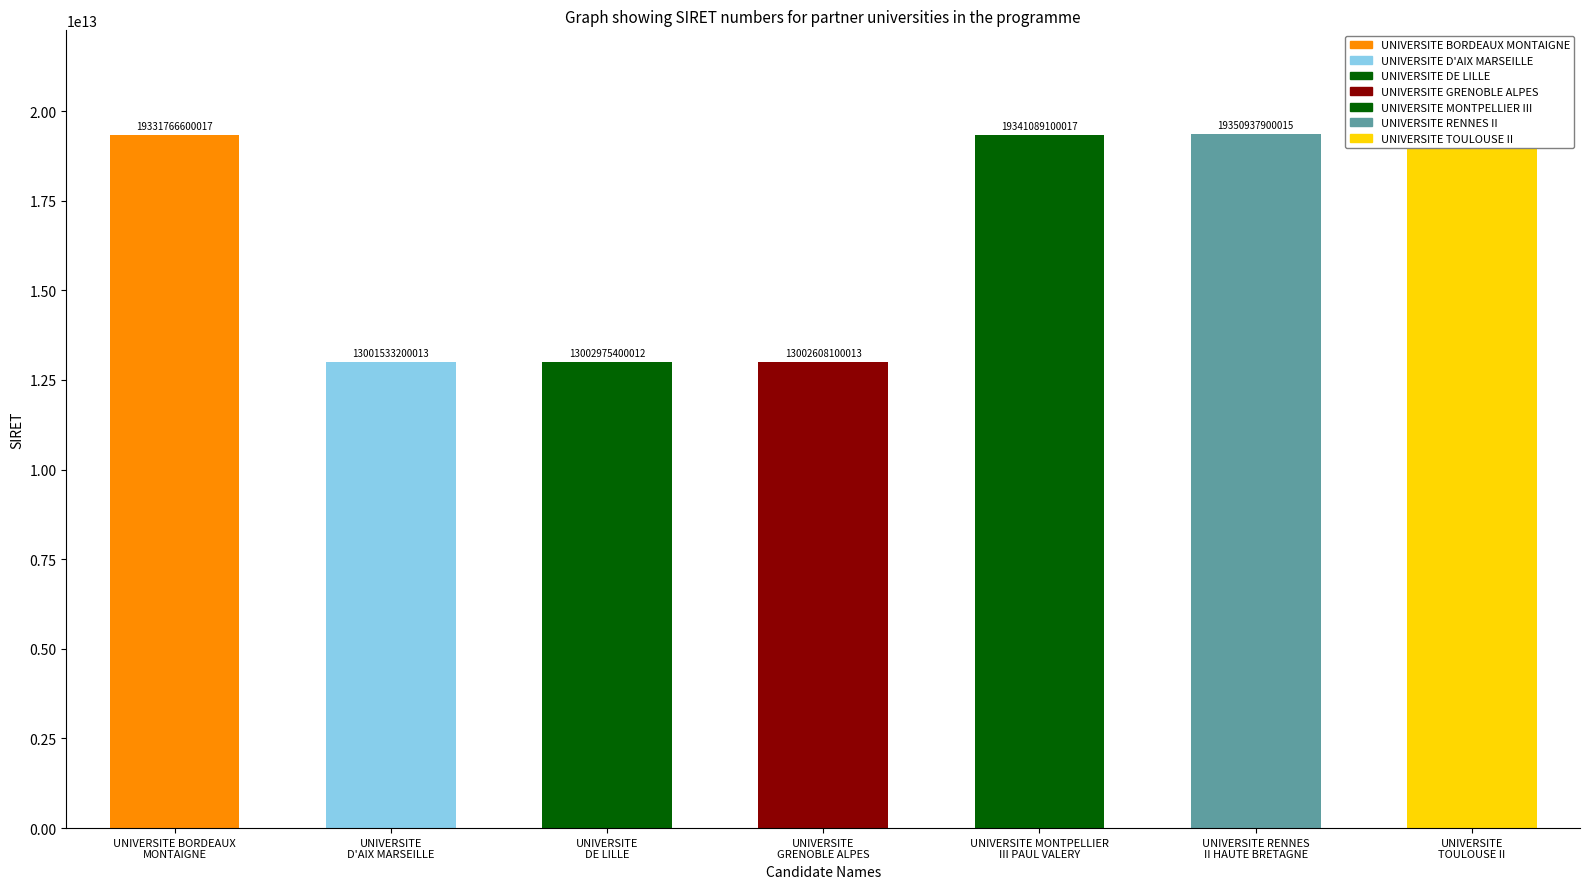

The value at UNIVERSITE
D'AIX MARSEILLE is 17310052501767. True or false?

False